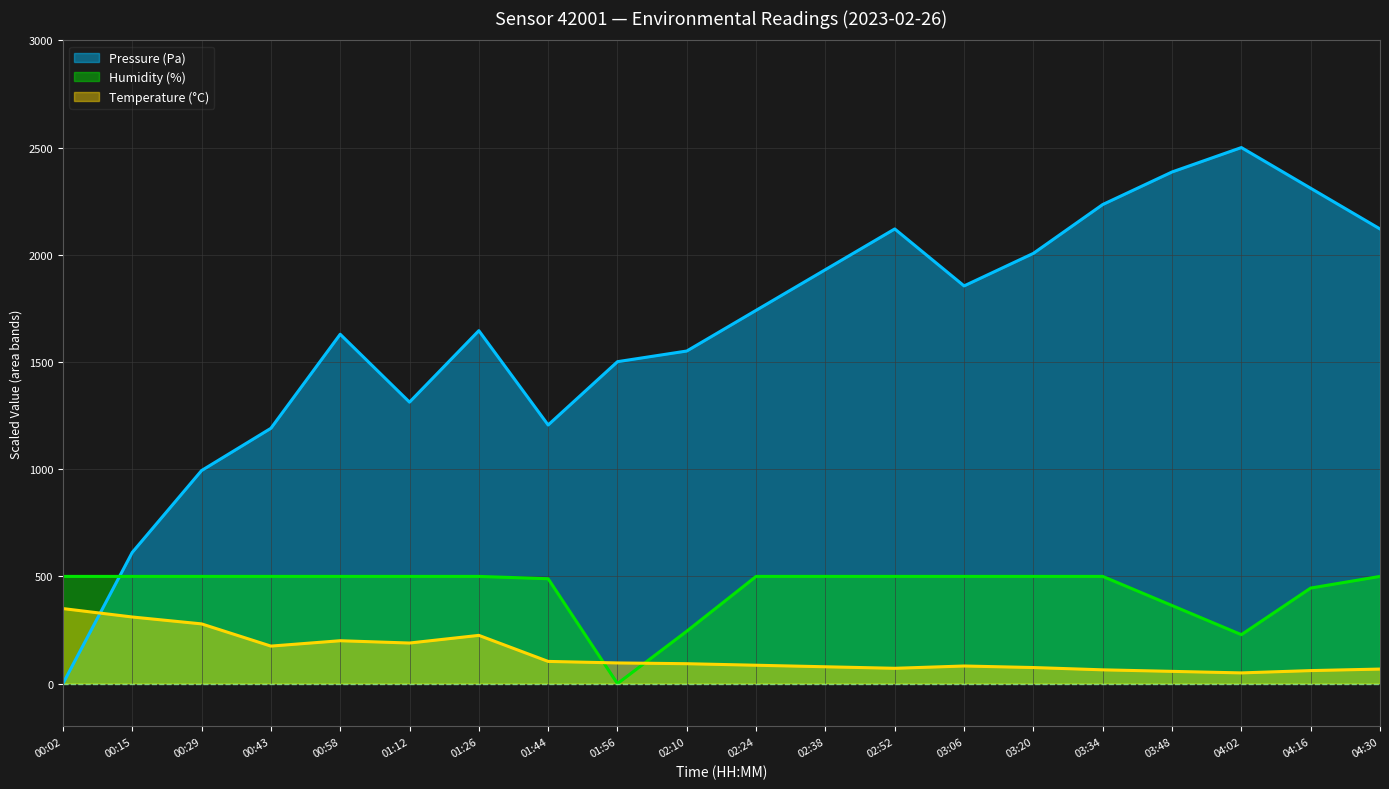

At which label does Pressure (Pa) reach its peak?

04:02